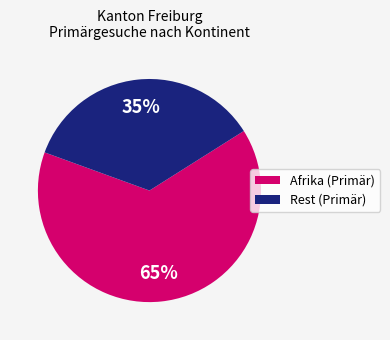

To the nearest percent, what is the combined percentage of Afrika (Primär) and Rest (Primär)?

100%